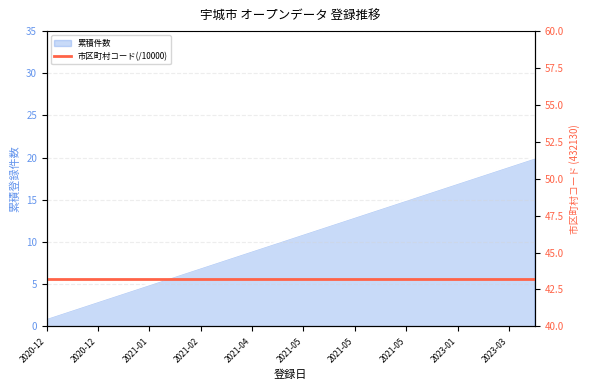

True or false: there are more than 1 points higher than both neighbors.

False